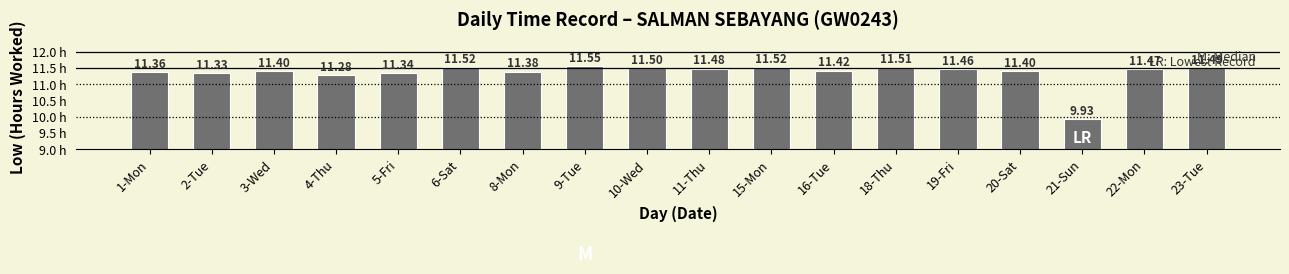

What is the value of the 3rd bar from the left?

11.4